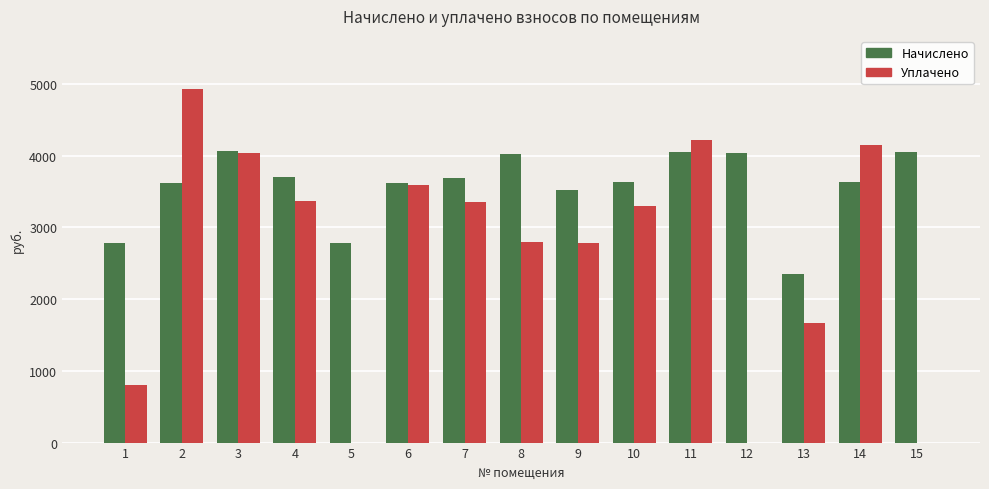

The value of Начислено at 6 is 3621.7. True or false?

True